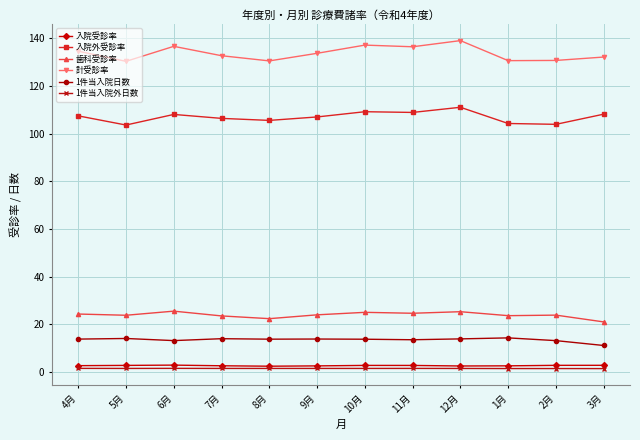

Is the value of 計受診率 at 11月 greater than the value of 入院外受診率 at 2月?

Yes